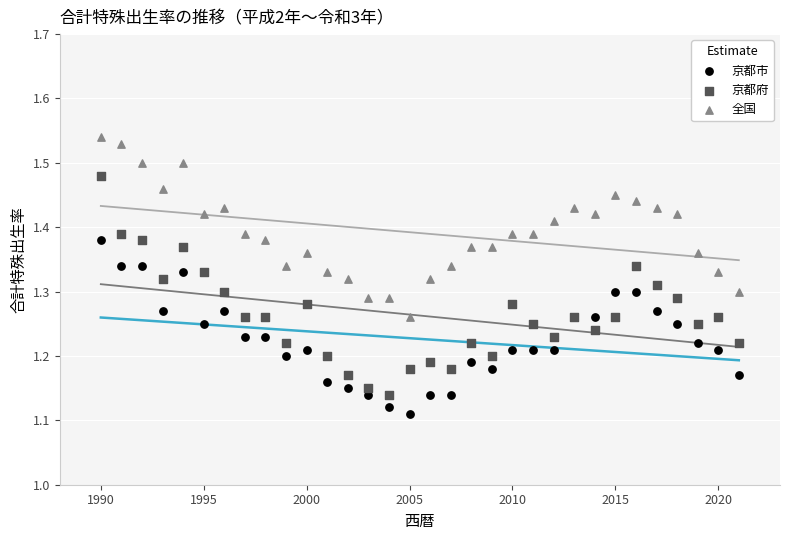

Which series reaches the minimum Y coordinate?

京都市